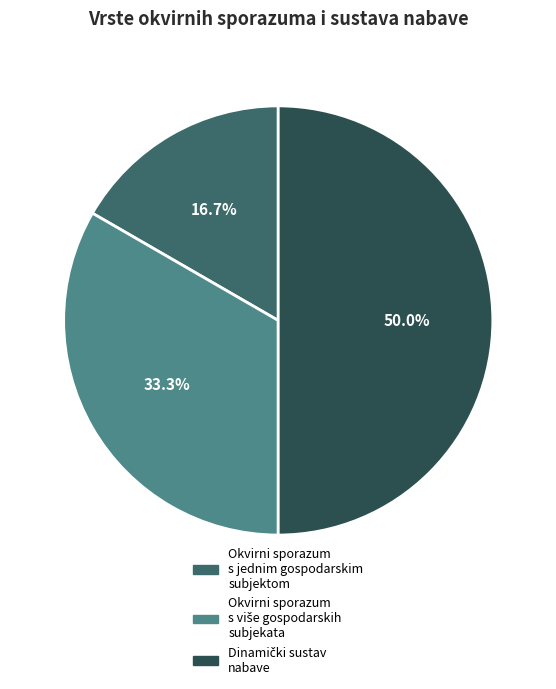

Which category has the smallest portion of the pie?

Okvirni sporazum s jednim gospodarskim subjektom